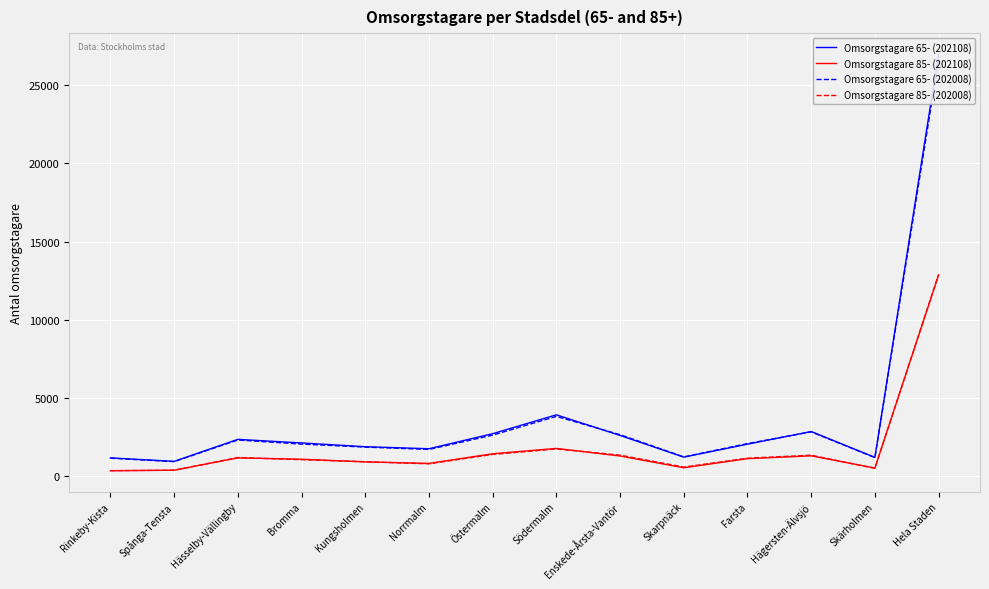

What is the label of the 11th point from the left?

Farsta